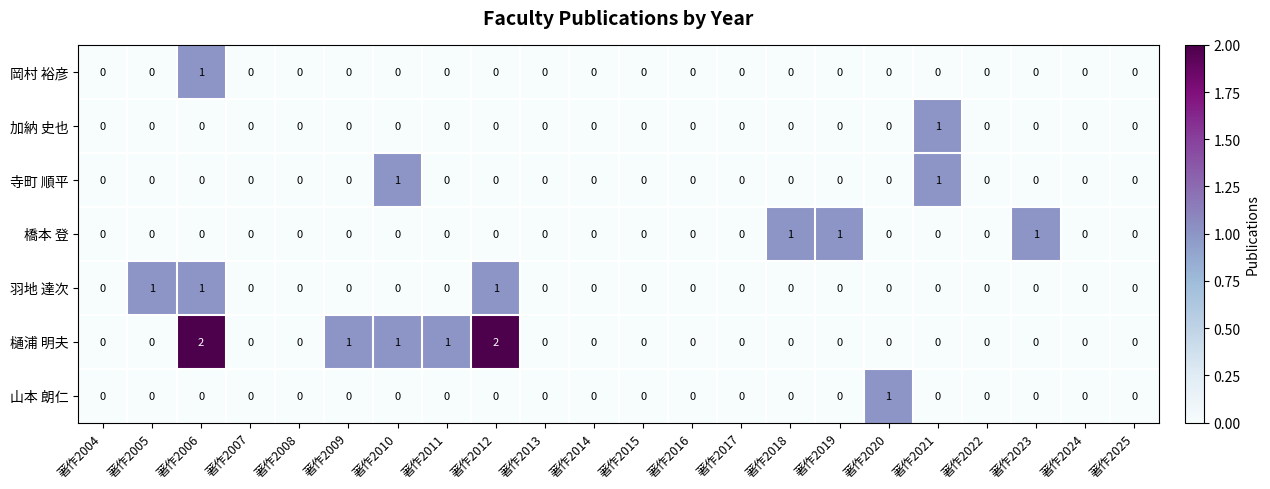

How many values in 寺町 順平 are above zero?

2